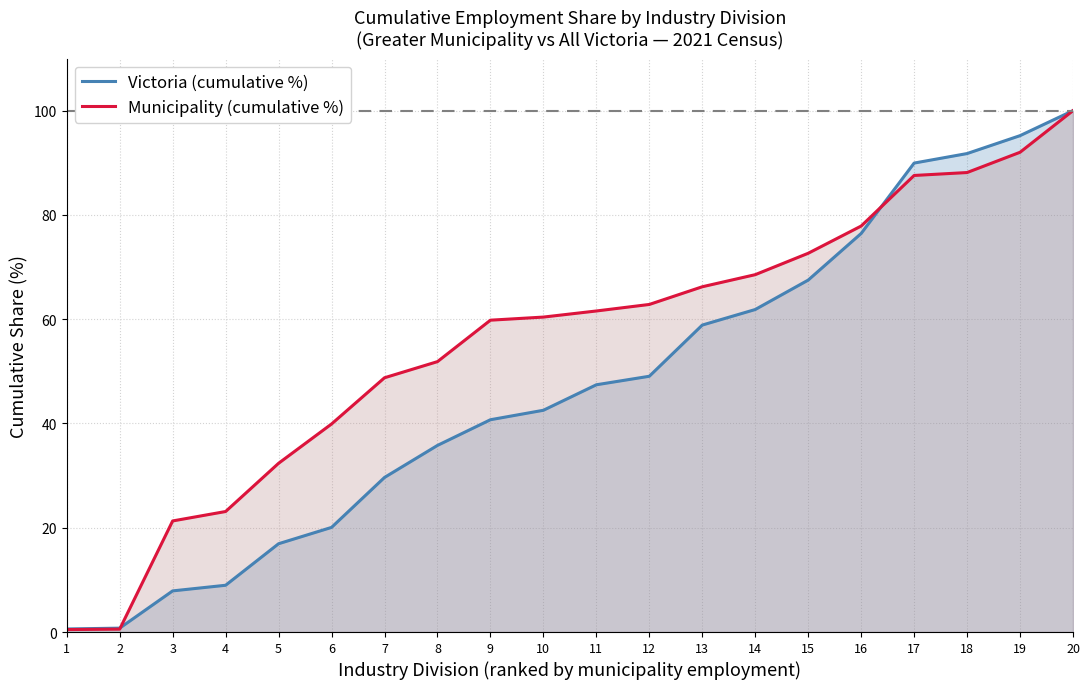

What is the sum of the Victoria (cumulative %) values at 11 and 16?

123.9